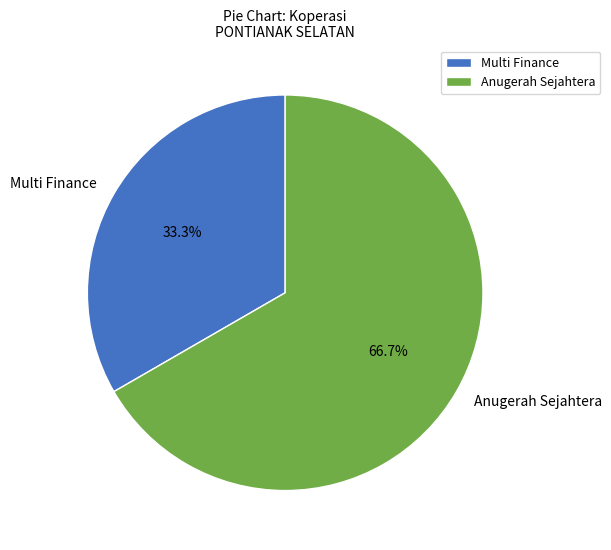

Combined, what portion of the pie is Anugerah Sejahtera and Multi Finance?

100.0%